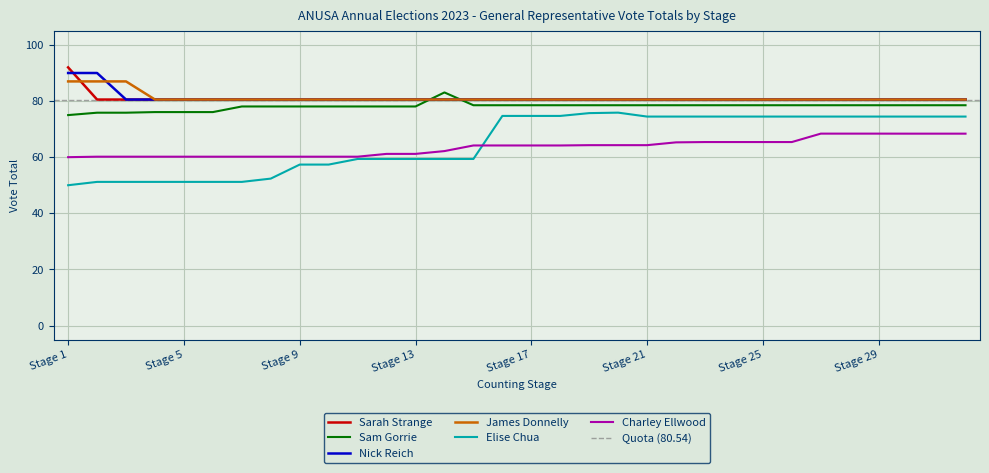

Rank the series by their maximum value, from highest to lowest.

Sarah Strange, Nick Reich, James Donnelly, Sam Gorrie, Elise Chua, Charley Ellwood